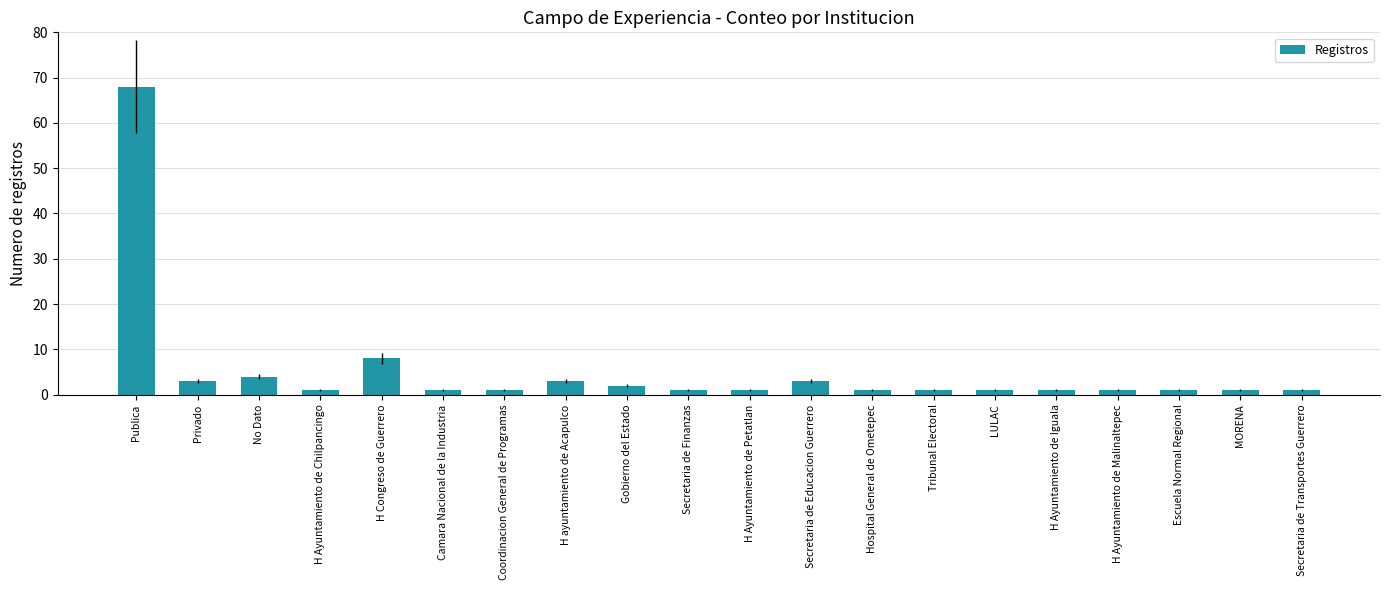

Which category has the highest value across all series?

Publica